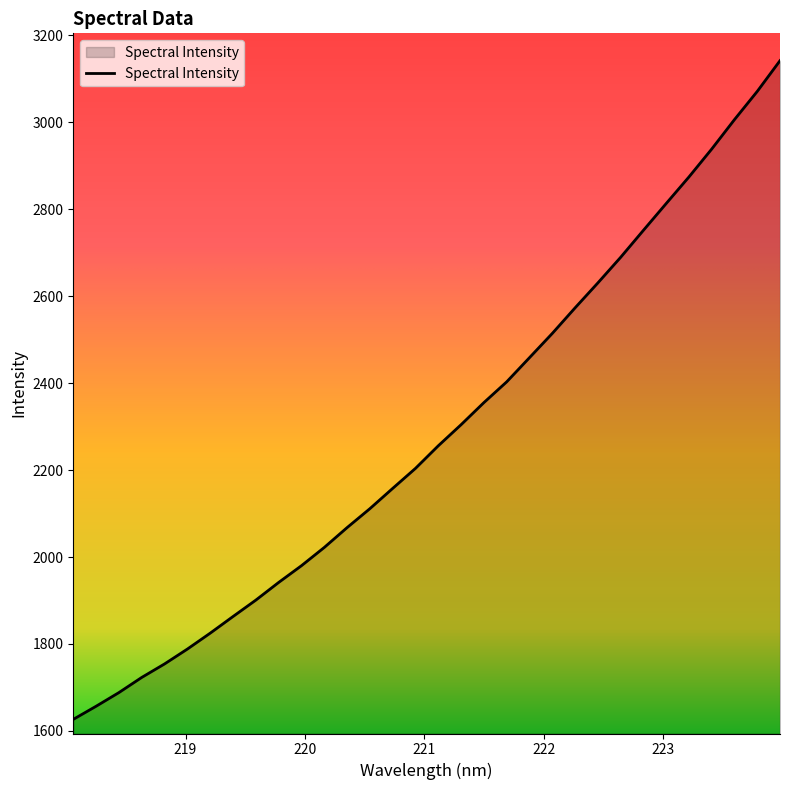

How many values are below 2255?

16